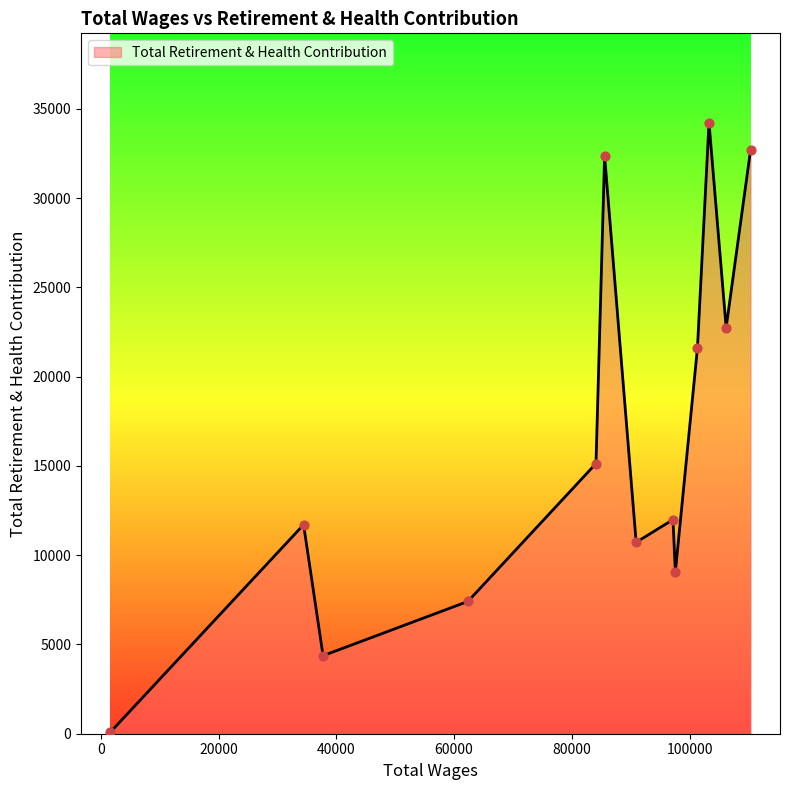

What is the change in value from 85574.0 to 62361.0?

-24943